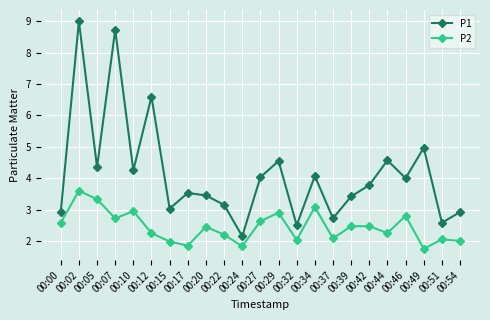

Which category has the highest value in the P2 series?

00:02